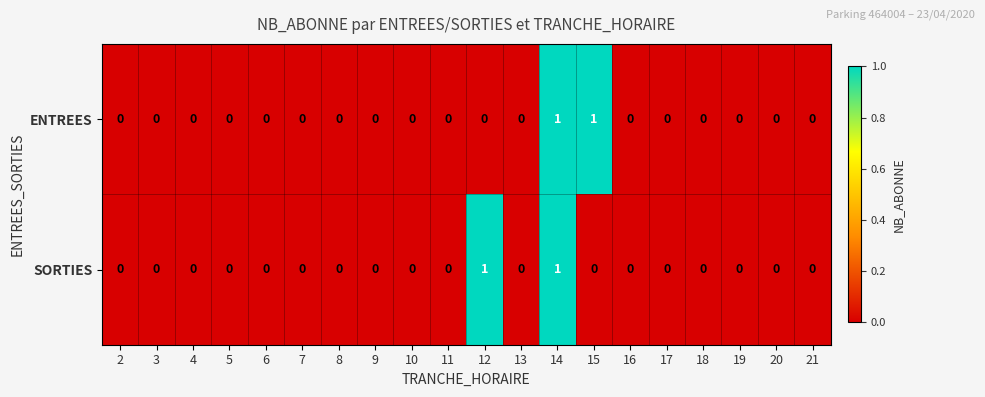

Rank the series at 15 from lowest to highest value.

SORTIES, ENTREES